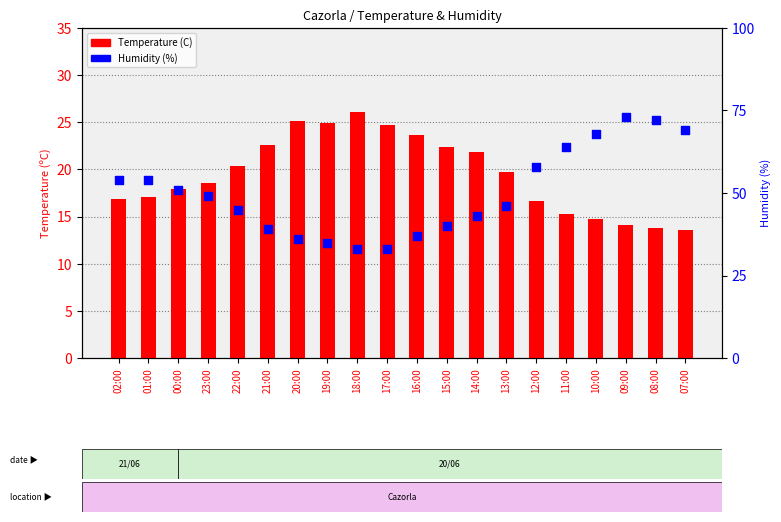

What is the total value across all series at 20:00?

61.1